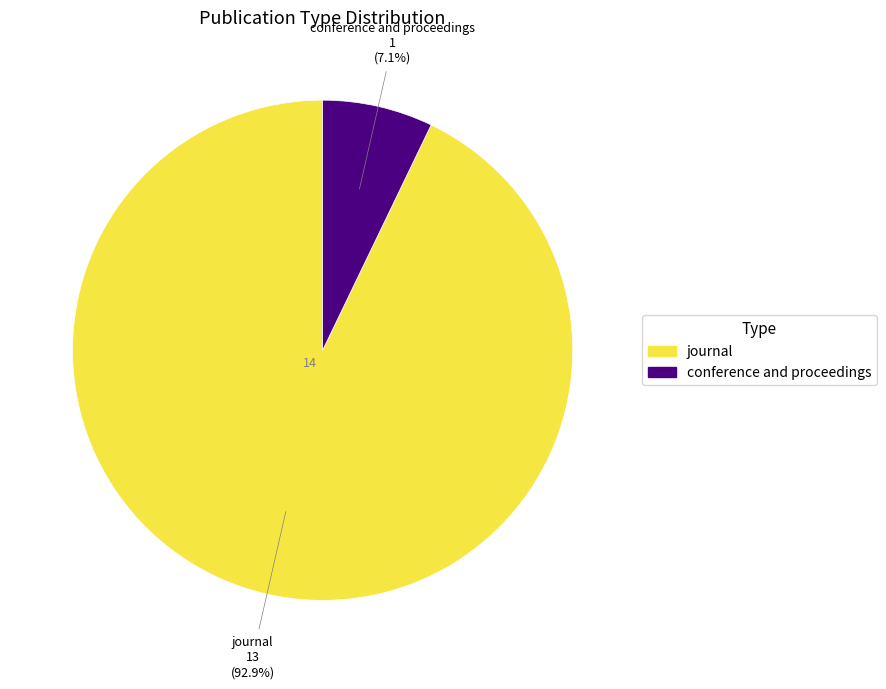

What portion of the pie excludes journal?

7.1%